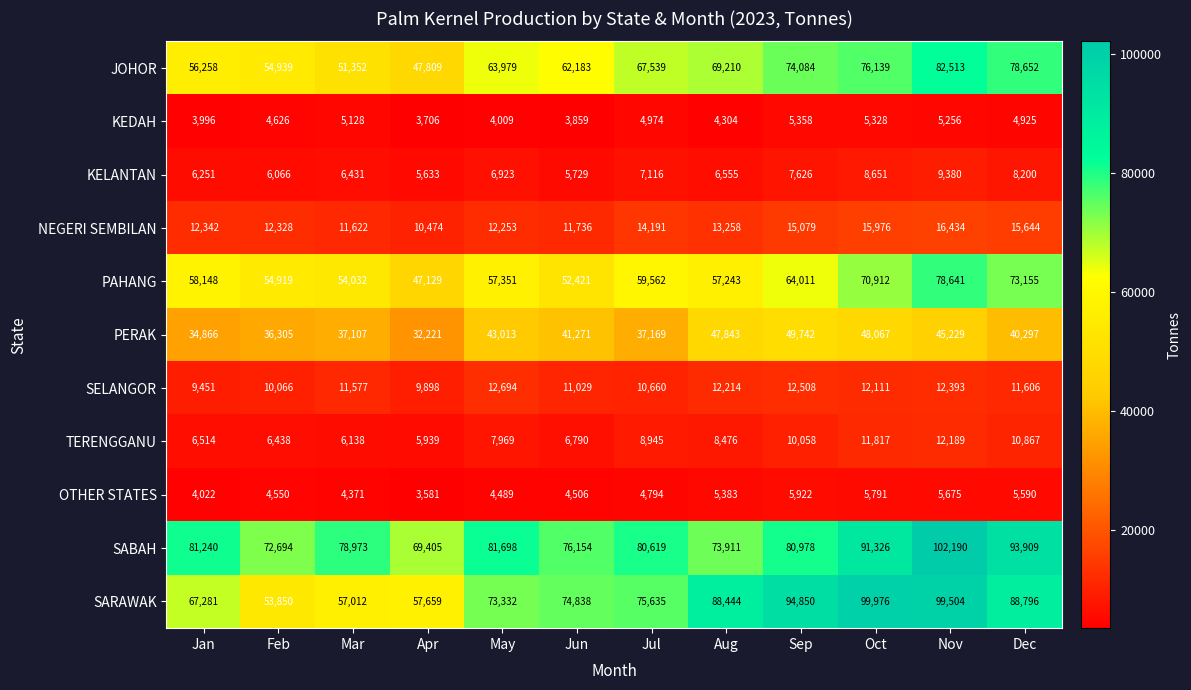

At how many categories does at least one series exceed 66930?

12